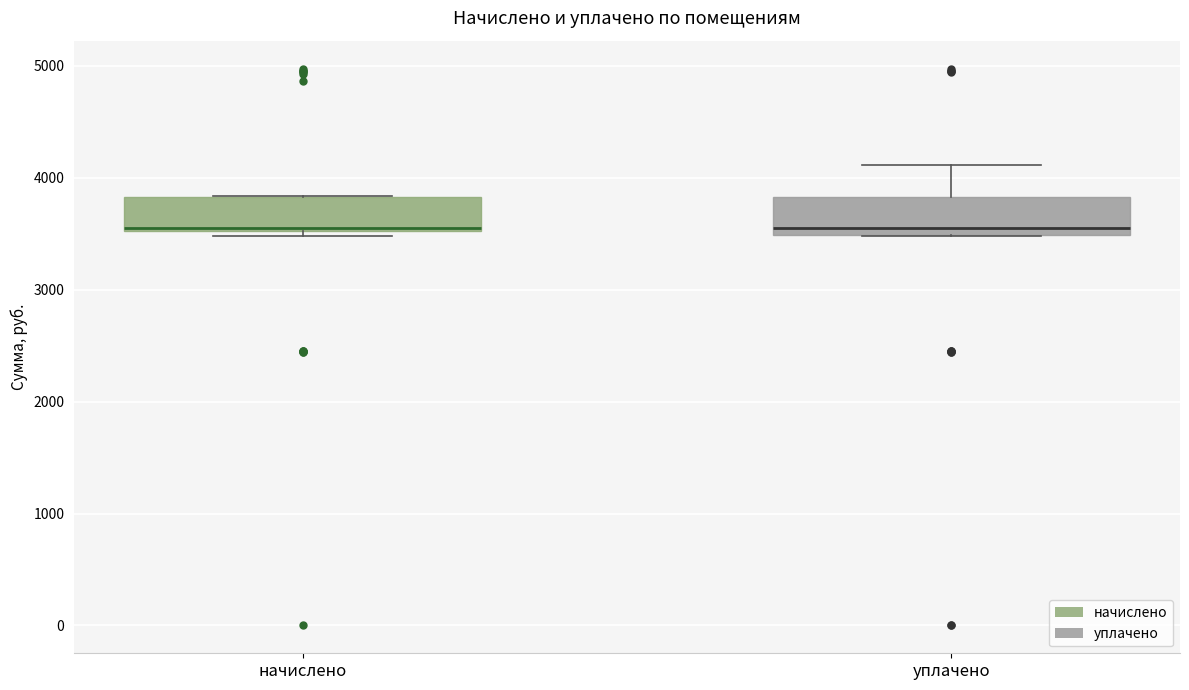

Where is the lower edge of the box for начислено on the y-axis? The values are not printed on the chart, so give them approximately, as read against the axis.

3500